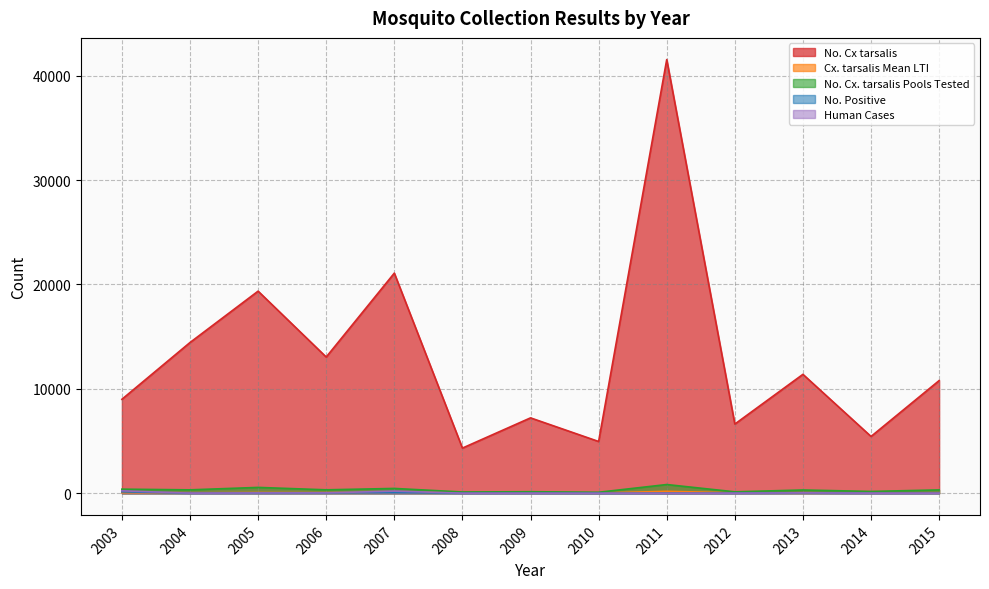

Reading right to left, extract all data points from this chart.

No. Cx tarsalis: 2015=10794	2014=5439	2013=11392	2012=6627	2011=41552	2010=4957	2009=7220	2008=4324	2007=21090	2006=13050	2005=19363	2004=14440	2003=9000
Cx. tarsalis Mean LTI: 2015=41	2014=34	2013=37	2012=38	2011=181	2010=23	2009=35	2008=46	2007=95	2006=50	2005=67	2004=38	2003=50
No. Cx. tarsalis Pools Tested: 2015=318	2014=170	2013=310	2012=133	2011=832	2010=92	2009=145	2008=118	2007=458	2006=326	2005=557	2004=323	2003=389
No. Positive: 2015=9	2014=5	2013=40	2012=11	2011=0	2010=1	2009=5	2008=3	2007=78	2006=29	2005=15	2004=6	2003=134
Human Cases: 2015=1	2014=5	2013=38	2012=6	2011=1	2010=0	2009=5	2008=5	2007=202	2006=34	2005=25	2004=7	2003=228